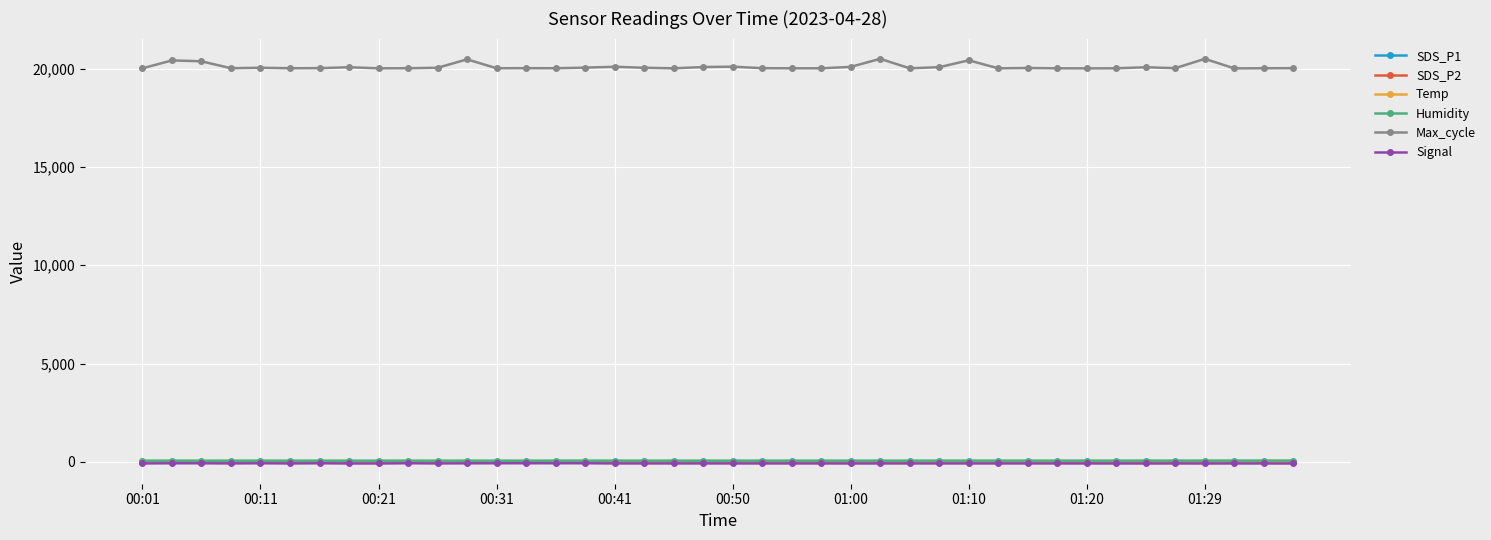

How many data points in Max_cycle are less than 20032?

18